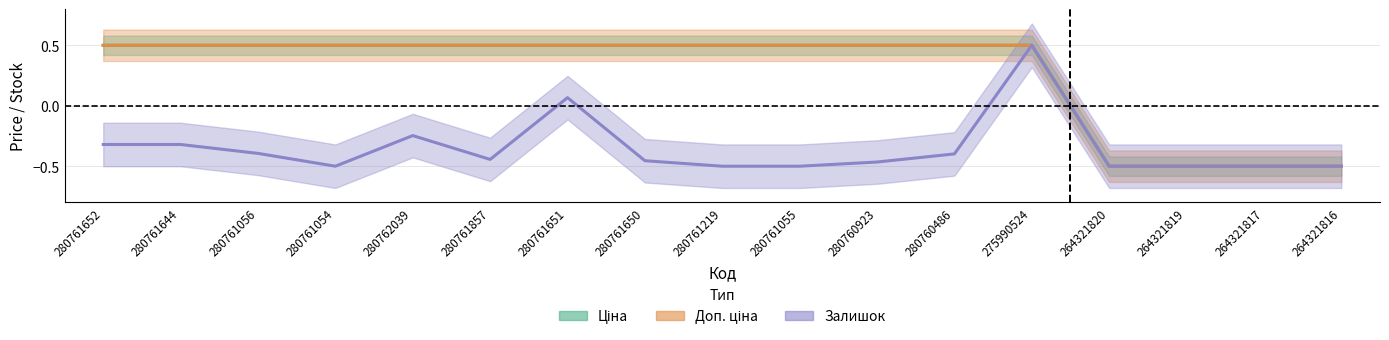

What is the average value of the Ціна series?

0.3